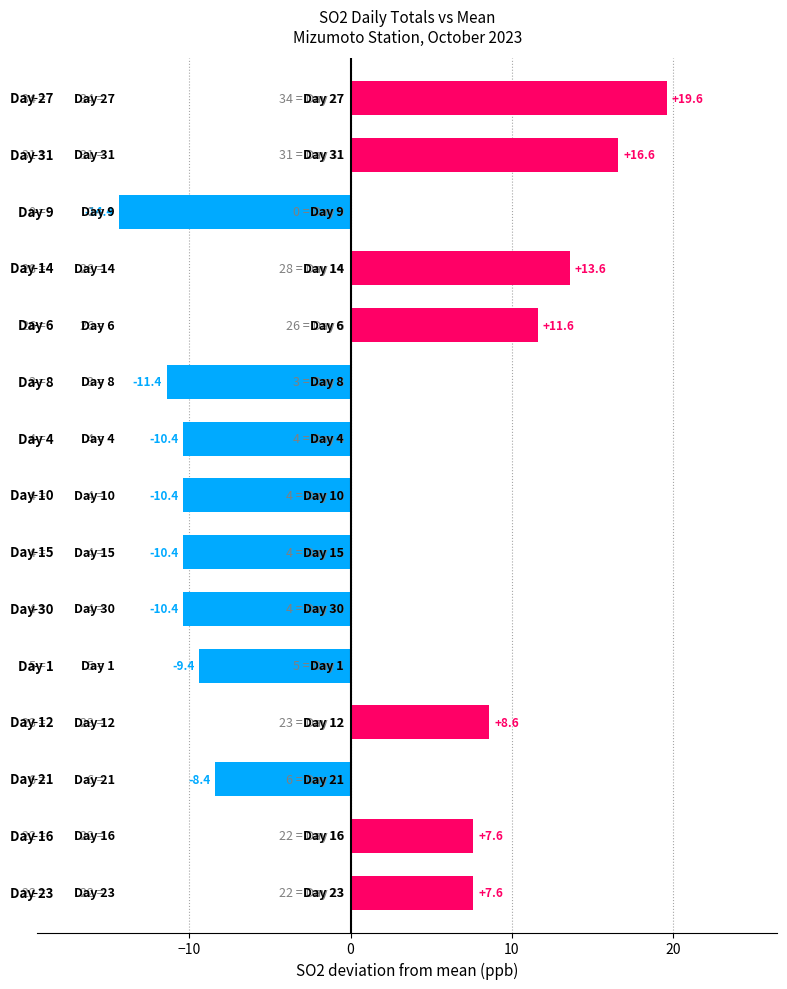

Reading bottom to top, transcribe all the data shown in this chart.

7.6	7.6	-8.4	8.6	-9.4	-10.4	-10.4	-10.4	-10.4	-11.4	11.6	13.6	-14.4	16.6	19.6